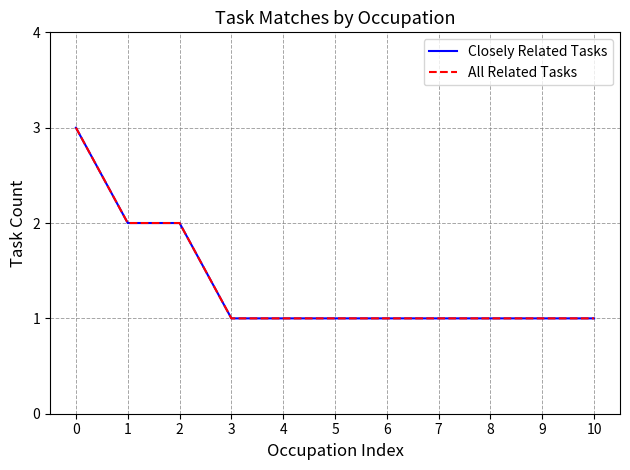

What is the value of the All Related Tasks point at the 11th from the left?

1